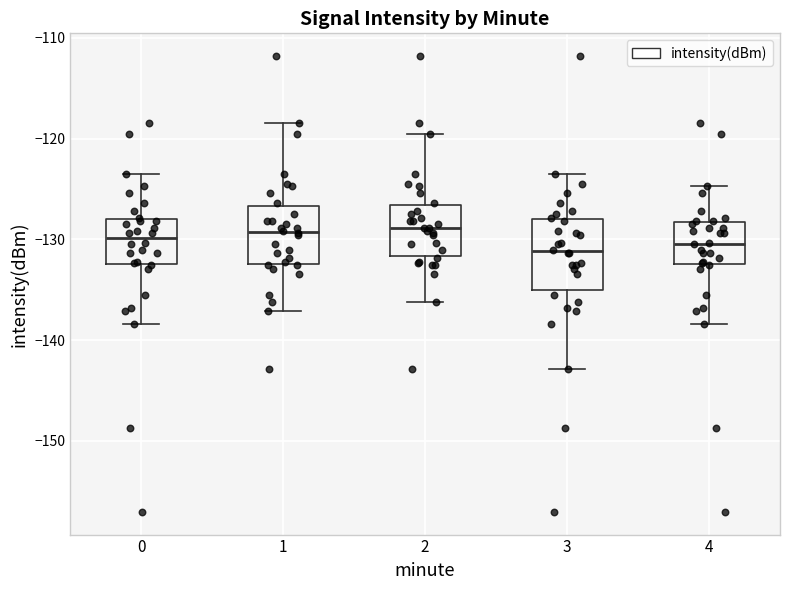

Reading left to right, transcribe this box plot: for each box, give where its median line is, the range the box spans, and where its two whiskers end, as read against the y-axis. The values are not printed on the chart, so give them approximately, as read against the axis.

0: median -130, box -132 to -128, whiskers -138 to -124
1: median -129, box -132 to -127, whiskers -137 to -118
2: median -129, box -132 to -127, whiskers -136 to -120
3: median -131, box -135 to -128, whiskers -143 to -124
4: median -130, box -132 to -128, whiskers -138 to -125